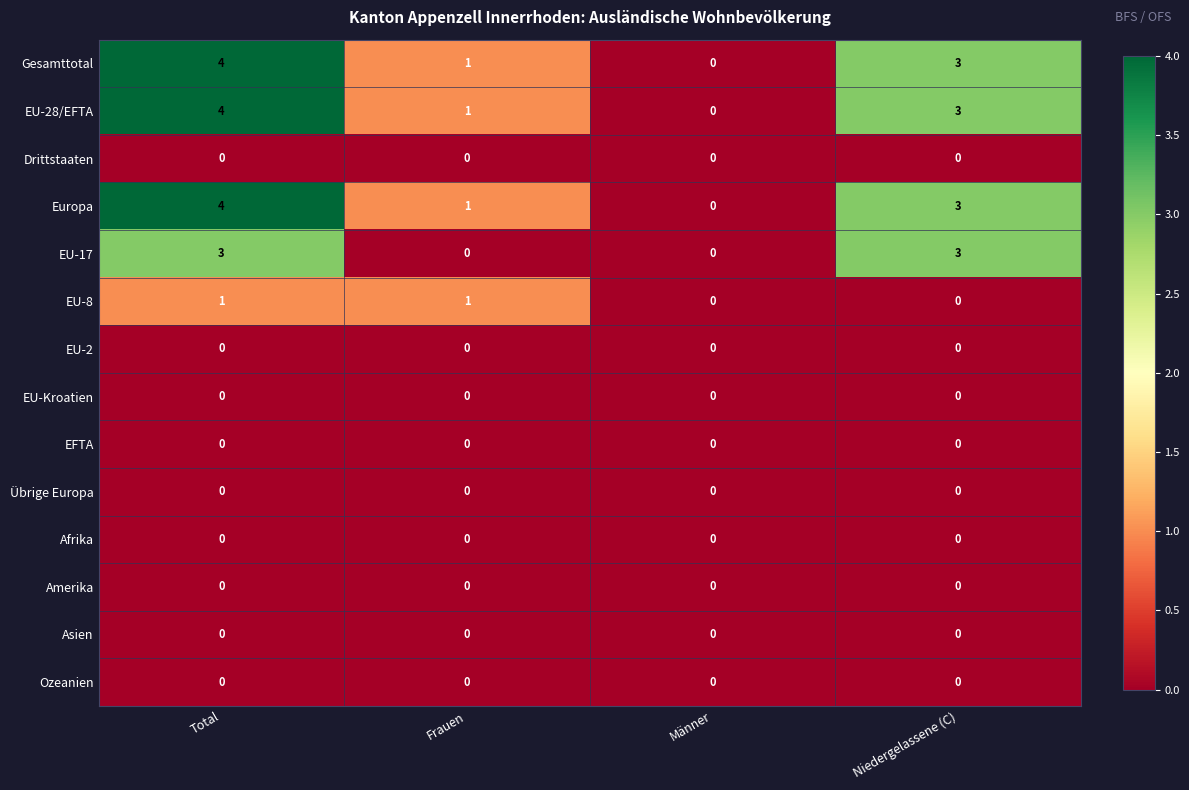

What is the total value across all series at Niedergelassene (C)?

12